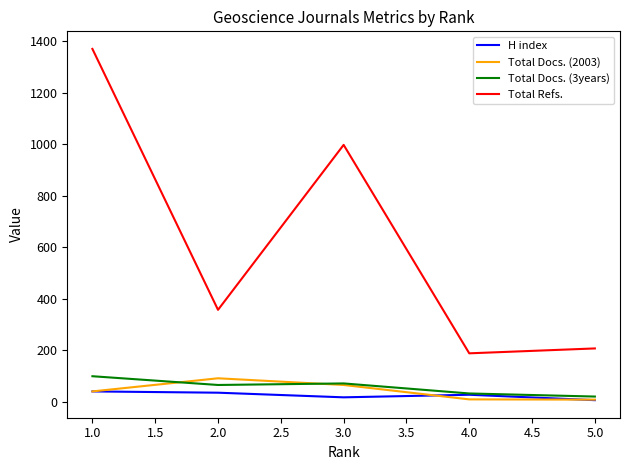

Which series has the largest range (max minus min)?

Total Refs.